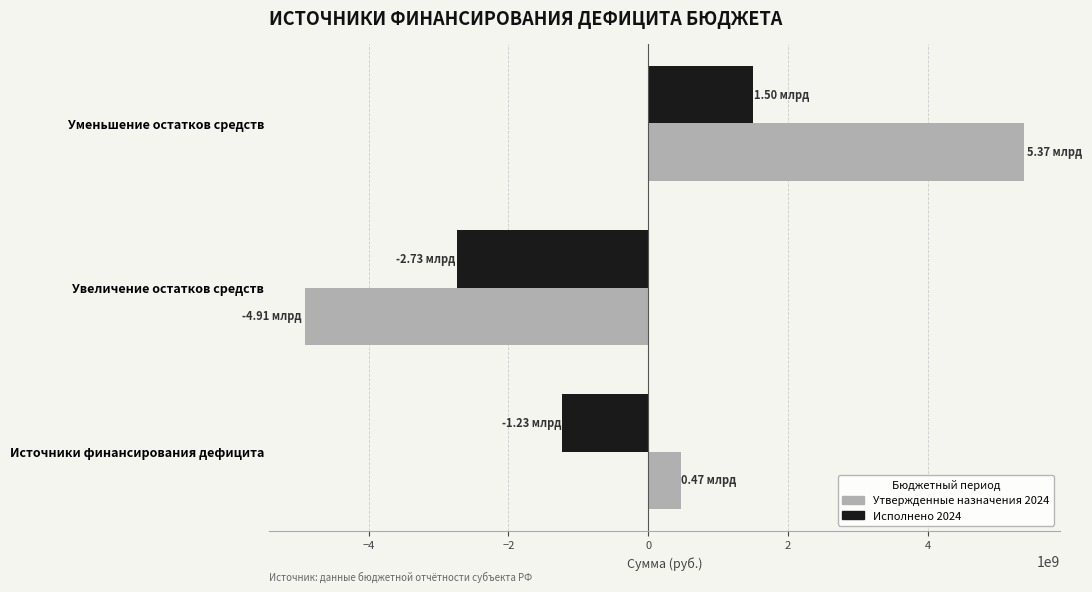

At which category is the sum across all series the highest?

Уменьшение остатков средств